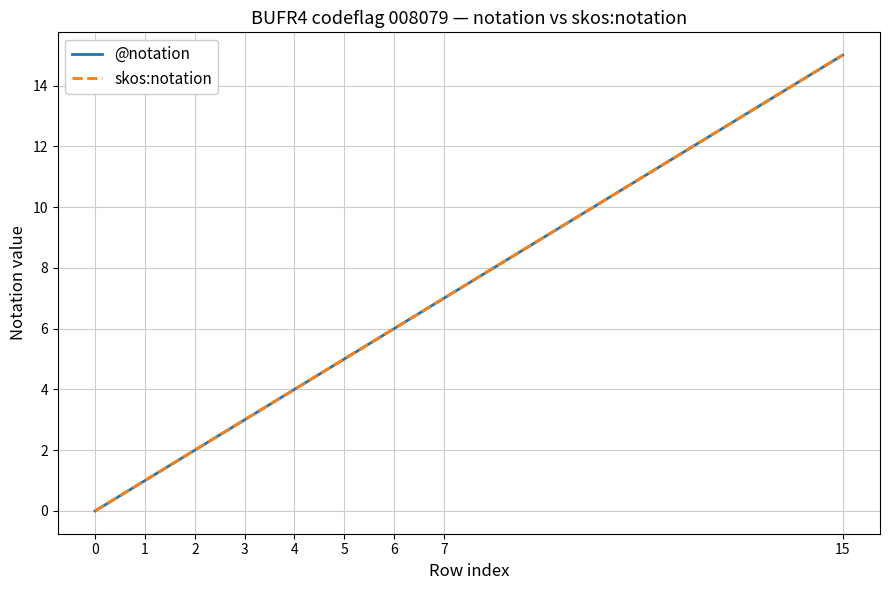

Does the chart display data point markers on the line(s)?

No